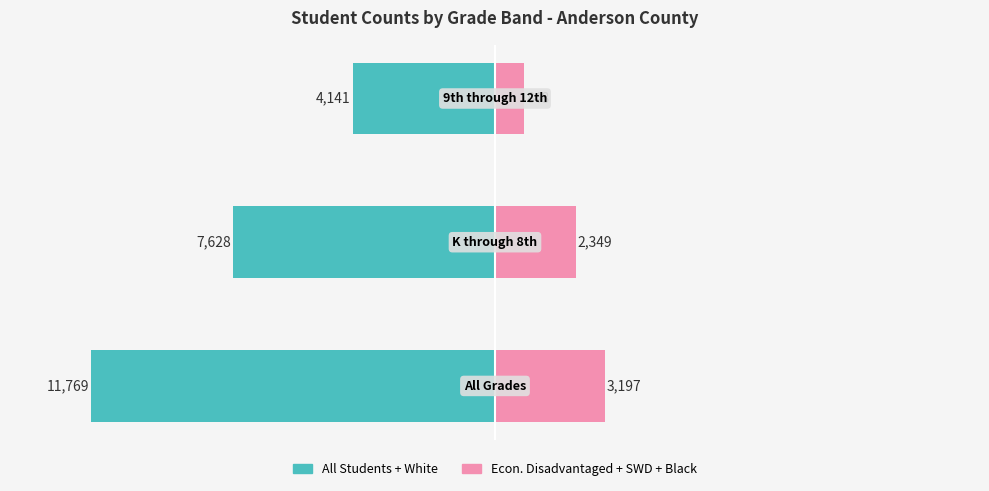

Reading left to right, extract all data points from this chart.

All Students + White: −150=-100.0	−100=-64.8	−50=-35.2
Econ. Disadvantaged + SWD + Black: −150=27.2	−100=20.0	−50=7.2